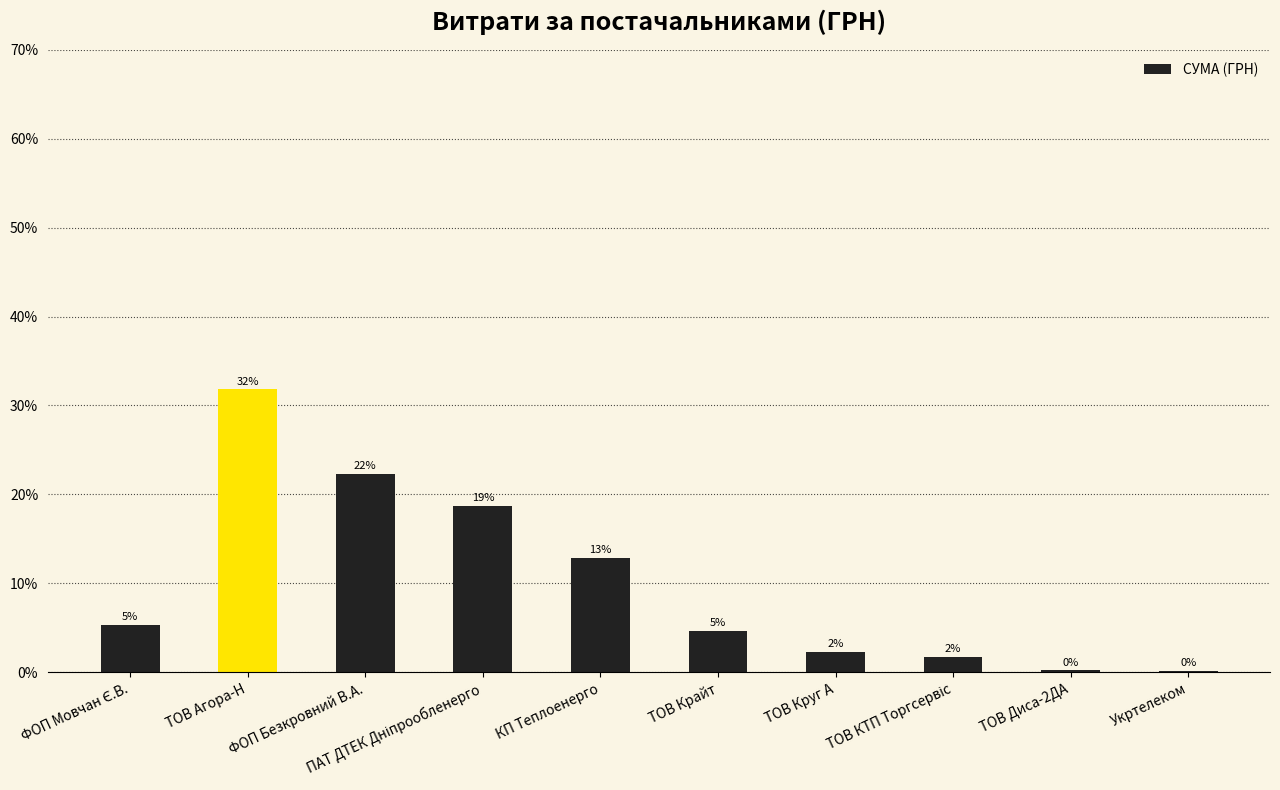

What position from the right is ФОП Безкровний В.А.?

8